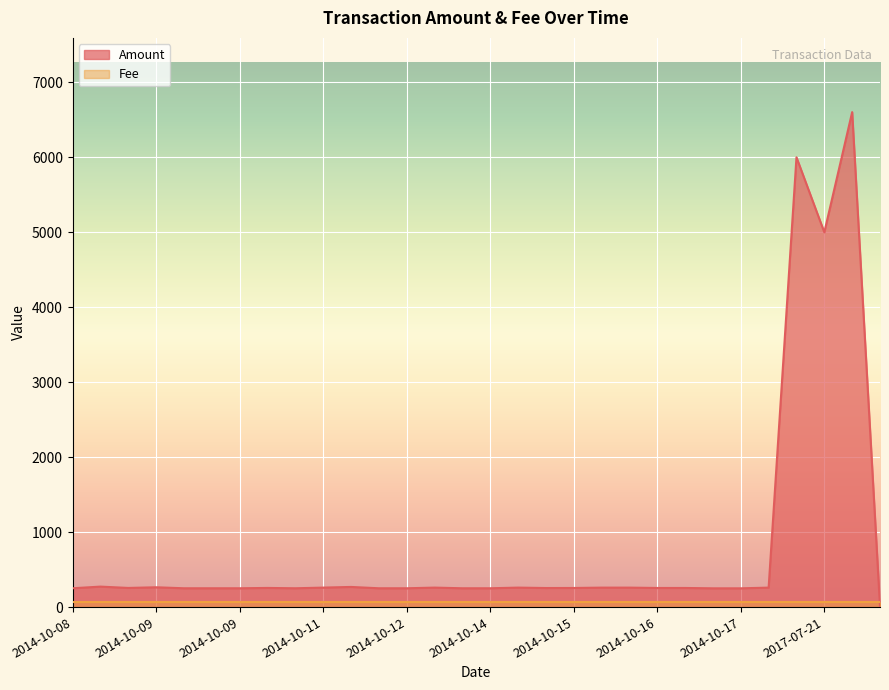

What is the difference between the values at 2017-07-20 and 2014-10-09?

5748.9